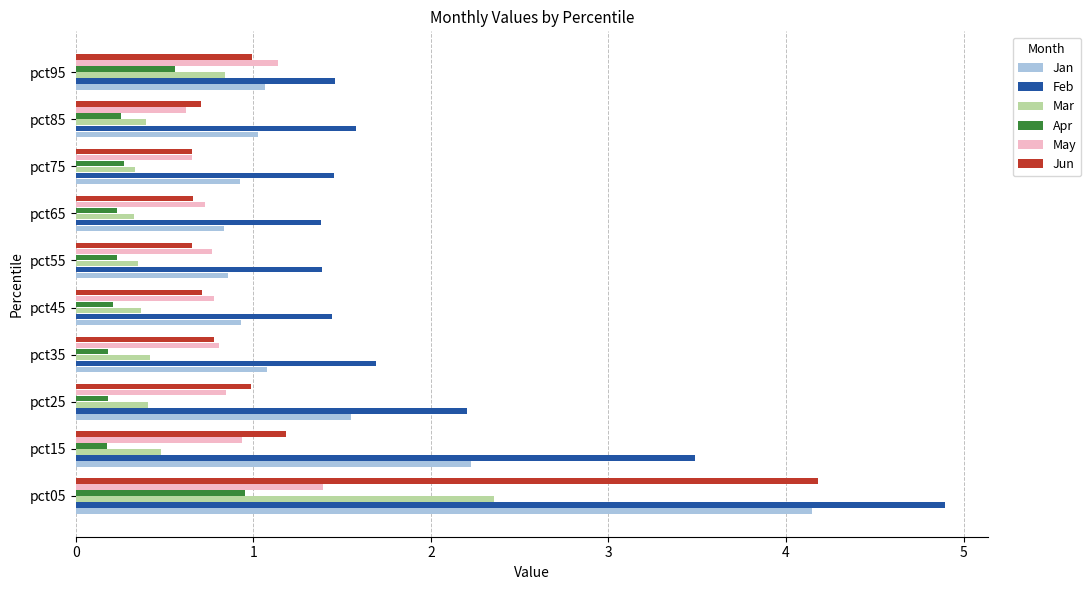

Where is Jan nearest to the value 2?

pct15